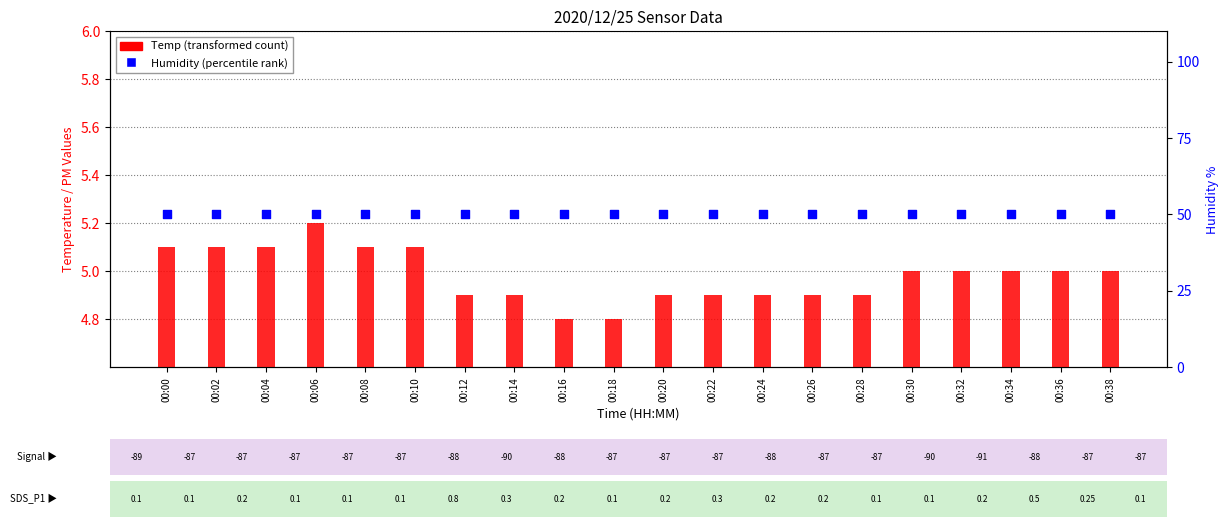

What is the total value across all series at 00:20?

54.9